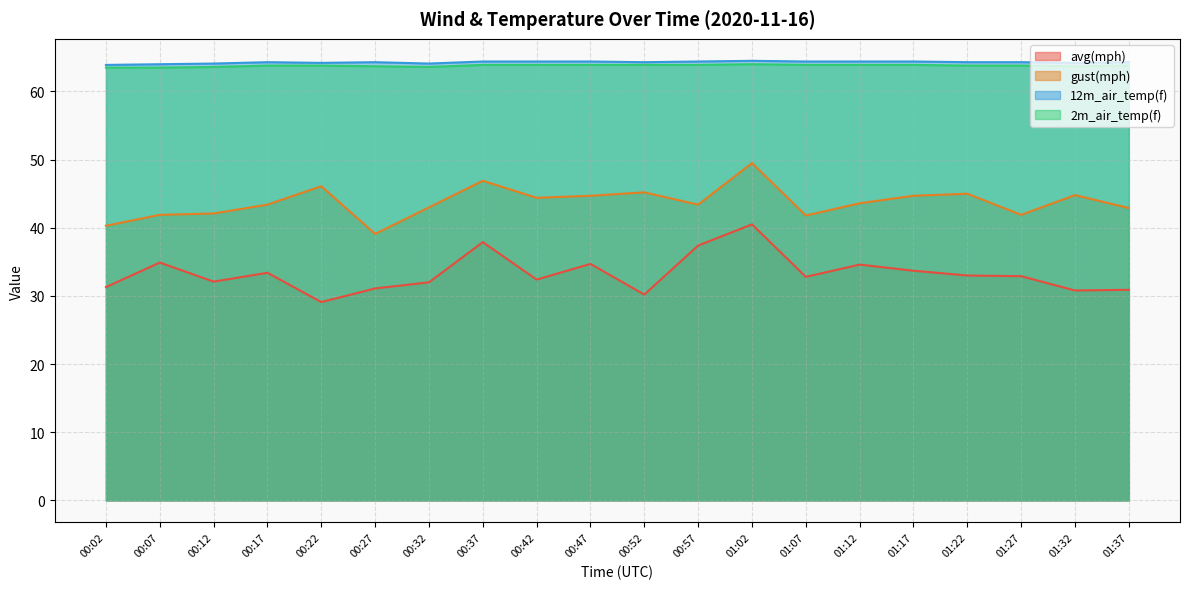

What are all the series names shown in the legend?

avg(mph), gust(mph), 12m_air_temp(f), 2m_air_temp(f)